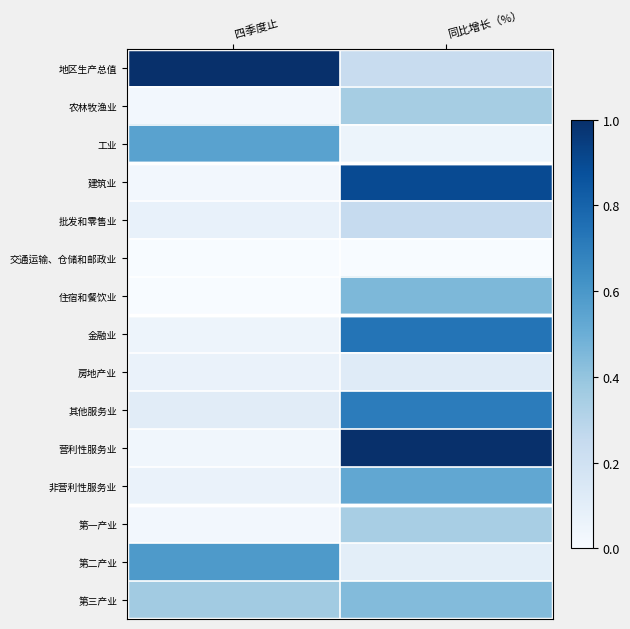

Count the number of categories in the chart.

2